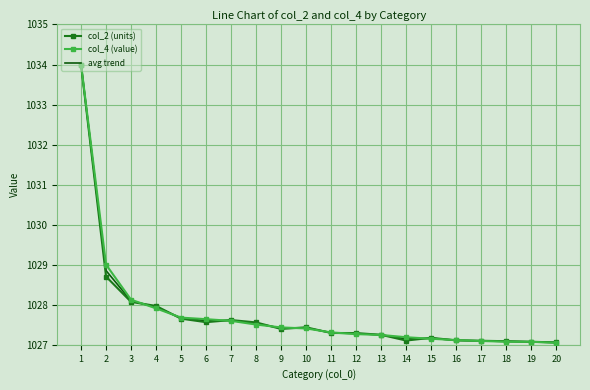

What is the minimum value for col_4 (value)?

1027.0